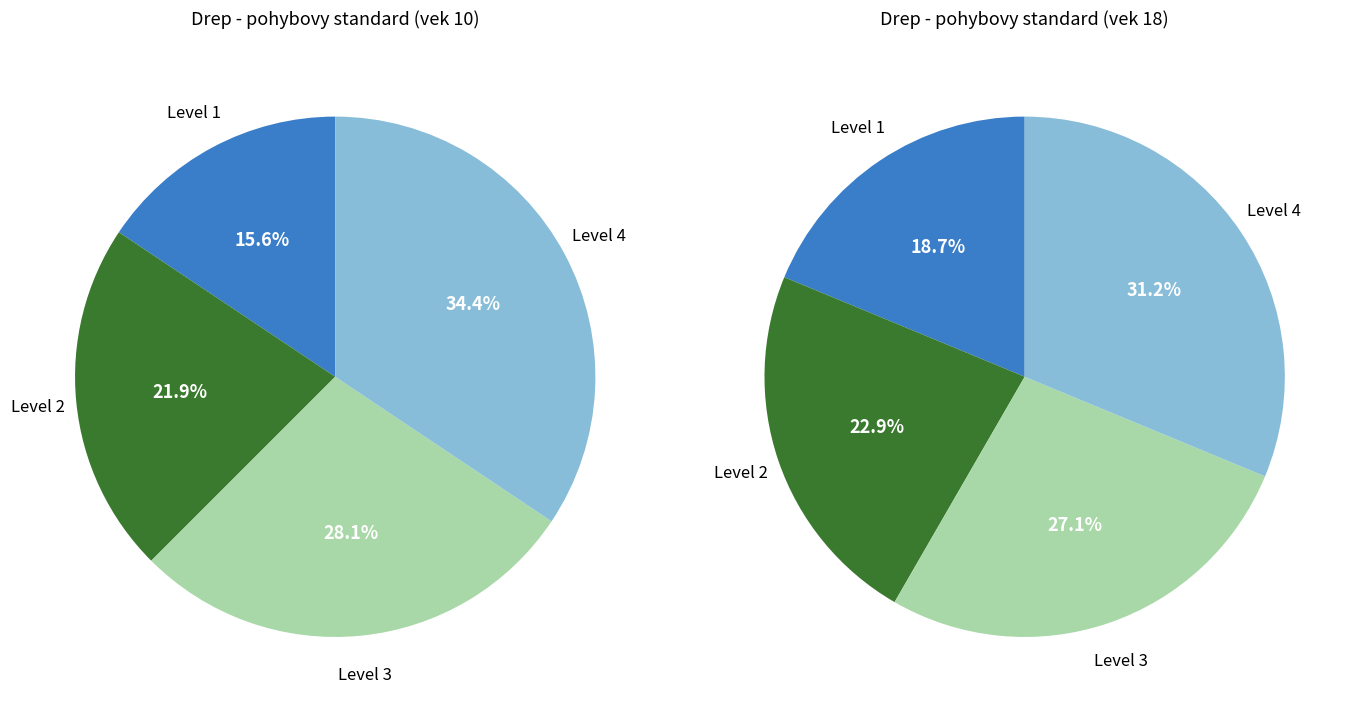

Do 5 and Level 3 together represent more than half of the pie?

No